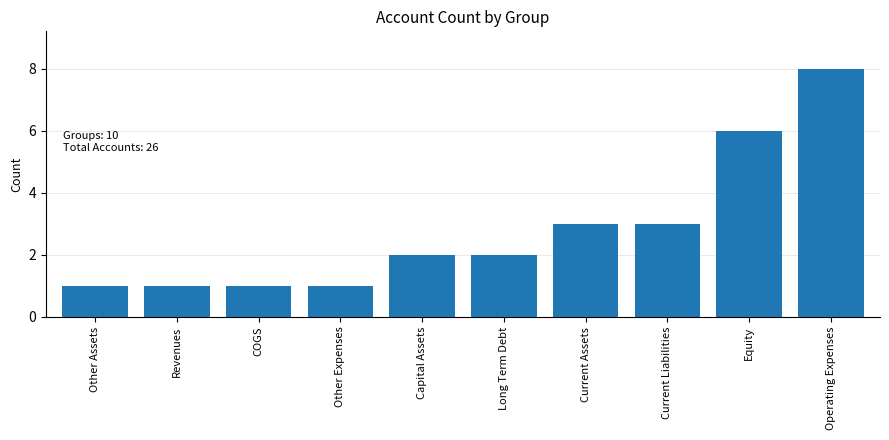

What is the value of the 4th bar from the left?

1